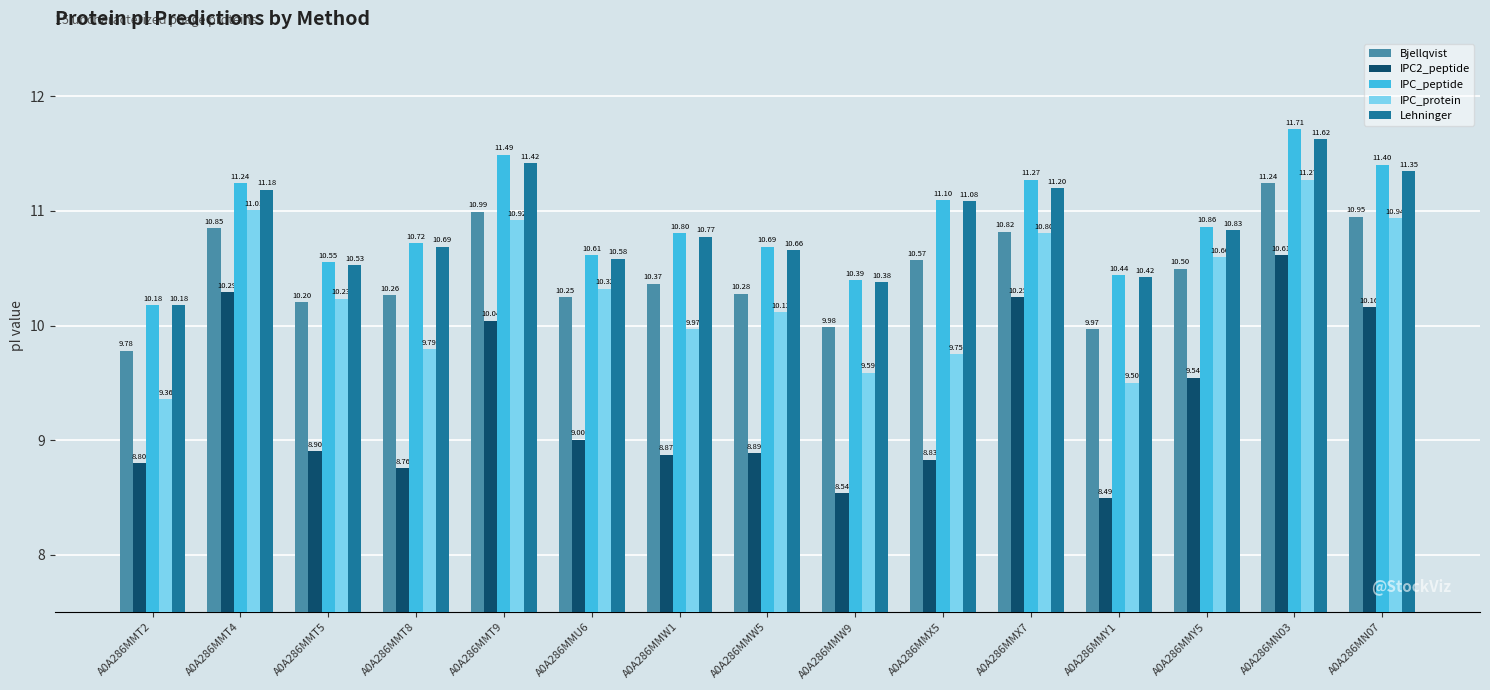

At which category is the sum across all series the highest?

A0A286MN03